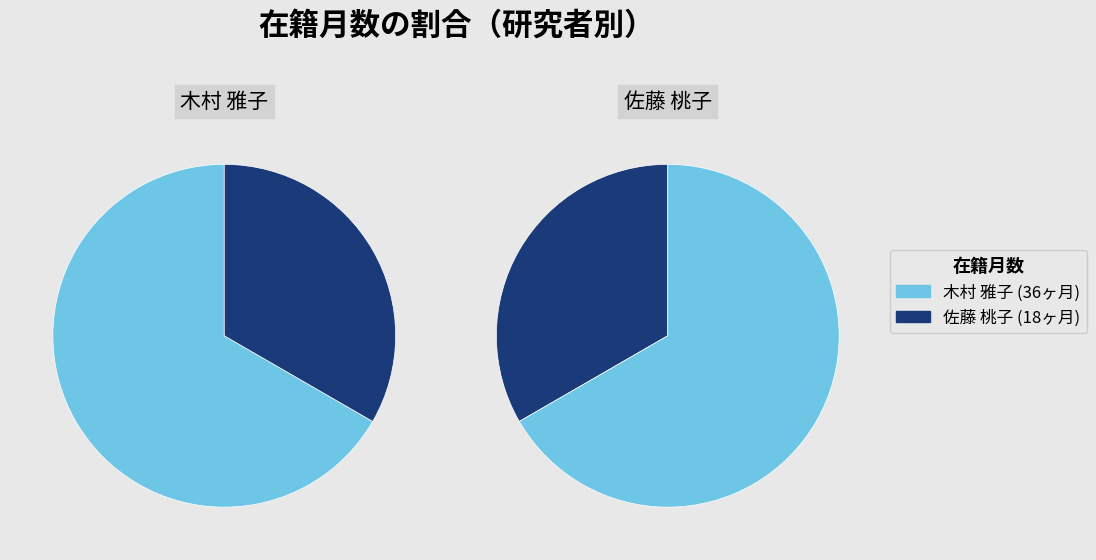

Is the sum of 佐藤 桃子 (257383) and 木村 雅子 (277674) greater than half?

Yes